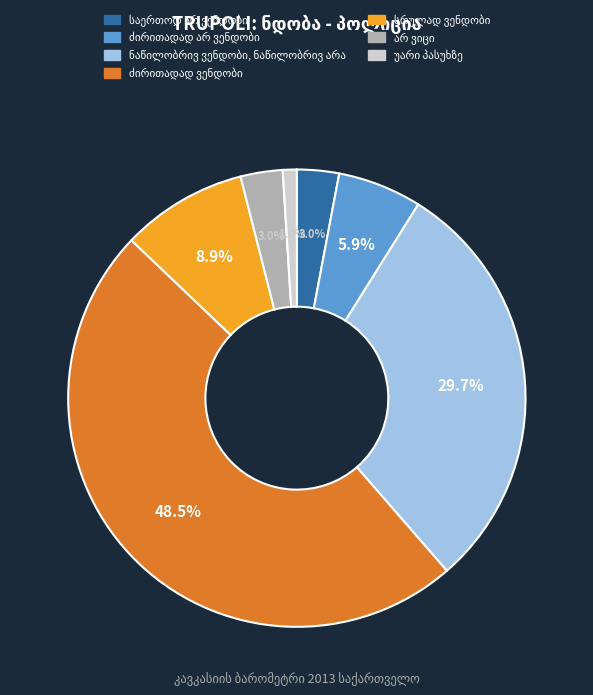

Is there any slice that represents more than half of the pie?

No